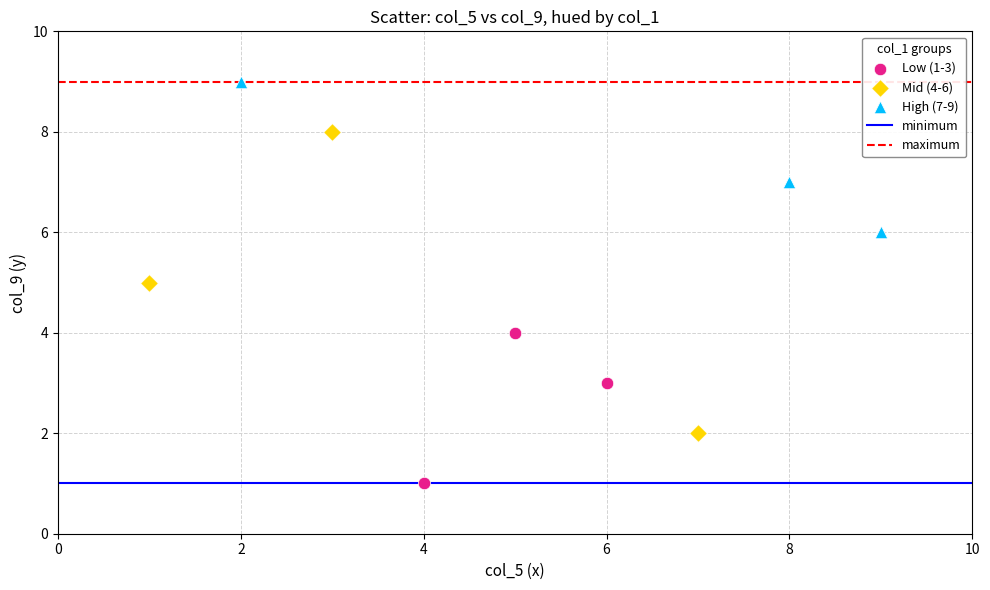

Which series reaches the maximum Y coordinate?

High (7-9)